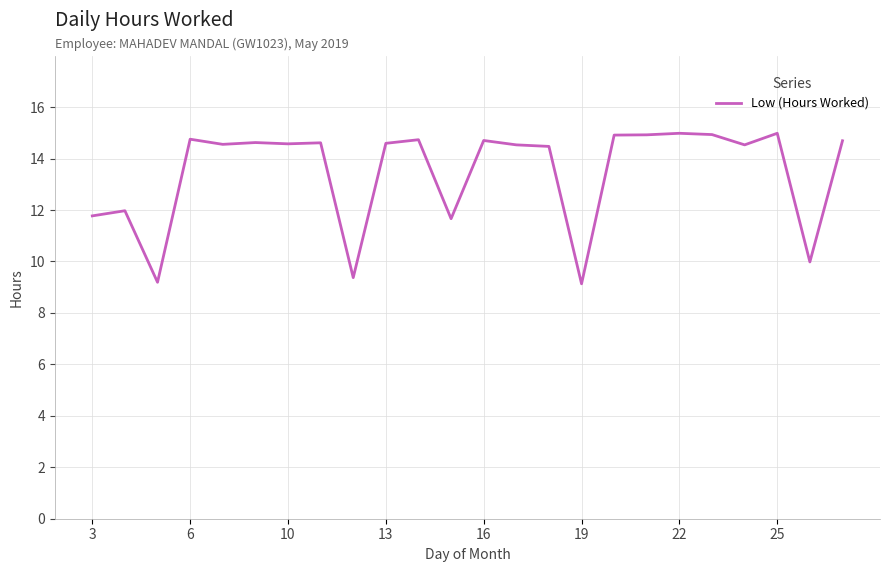

What is the difference between the maximum and second lowest values?

5.8